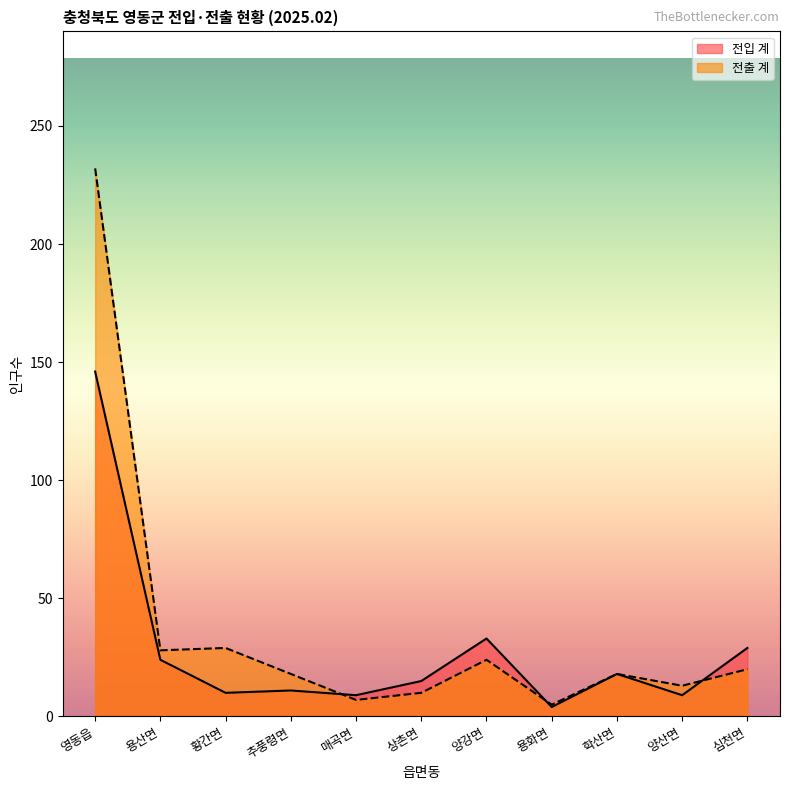

What is the smallest value displayed?

4